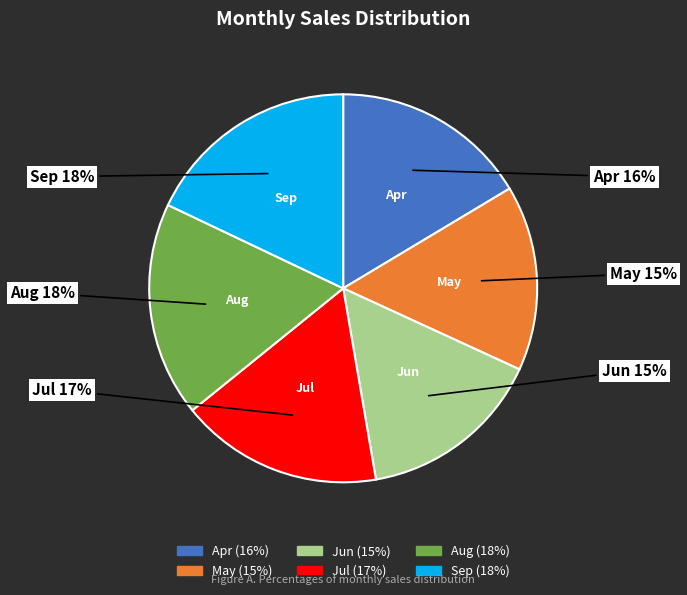

Count the number of slices in the pie.

6